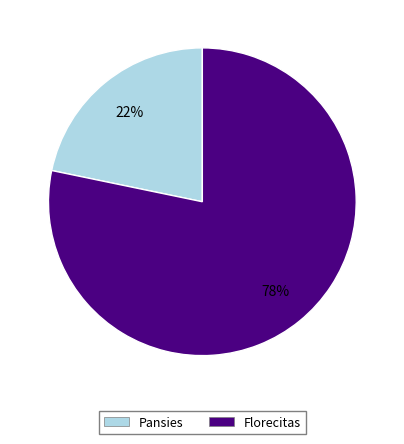

True or false: Pansies accounts for 35% of the total.

False